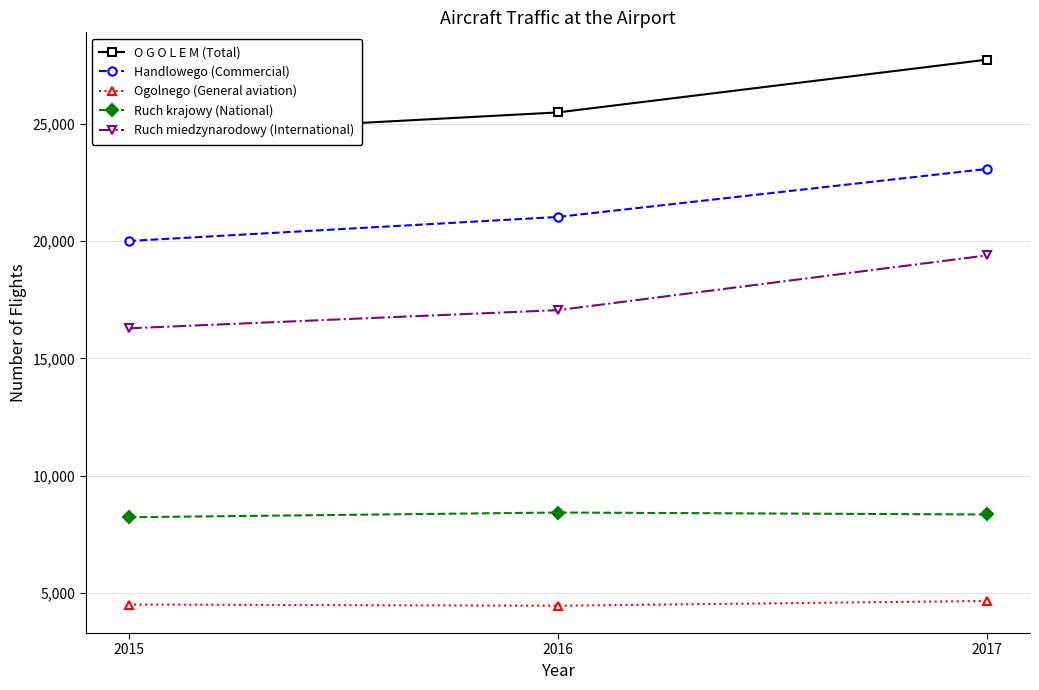

What is the sum of the Ogolnego (General aviation) values at 2016 and 2017?

9115